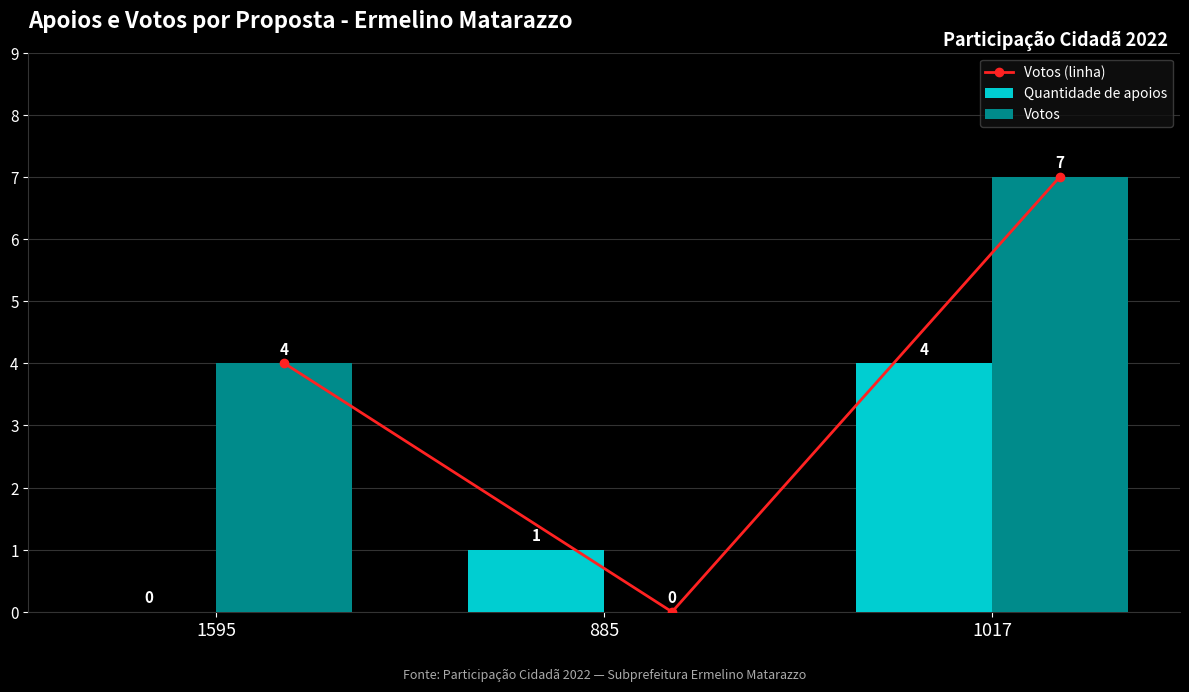

How many data points in Votos (linha) are less than 4?

1